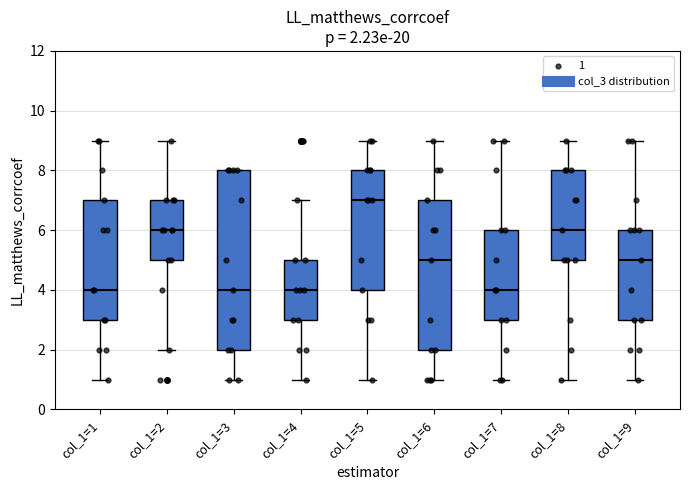

Comparing the boxes themselves (not the whiskers), which one is the tallest?

col_1=3